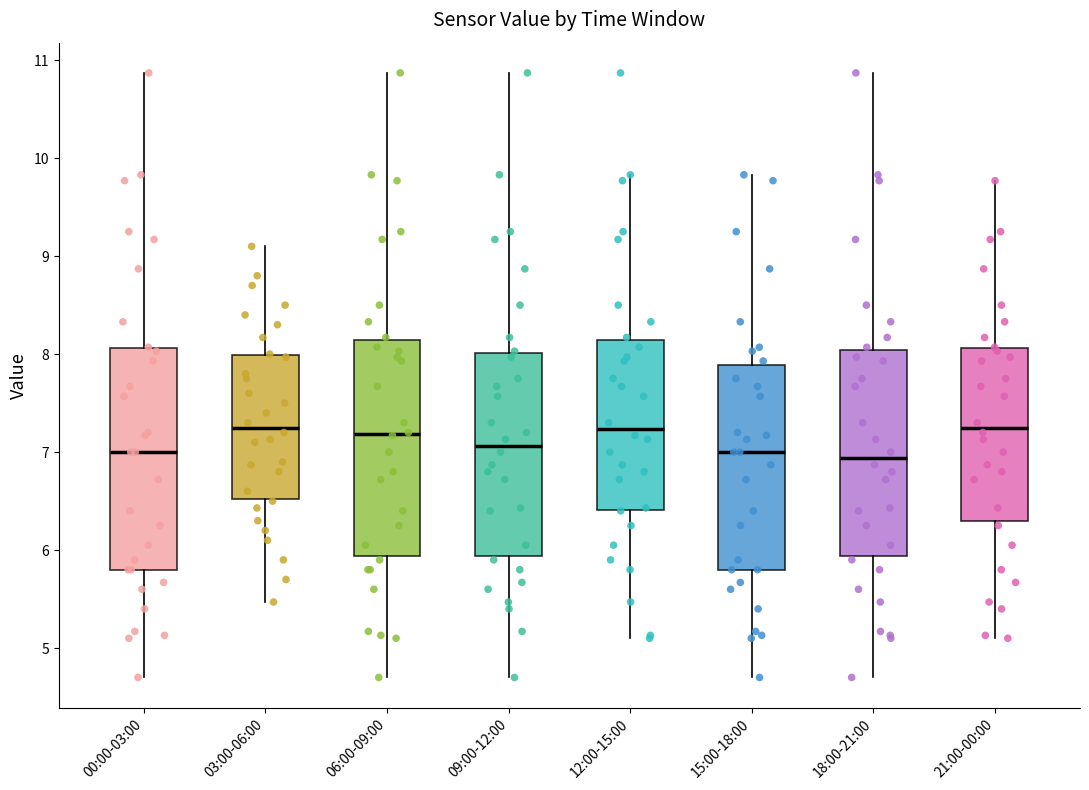

Reading left to right, read every box against the y-axis: the position of its median line, the range the box covers, and the ends of its whiskers. The values are not printed on the chart, so give them approximately, as read against the axis.

00:00-03:00: median 7.0, box 5.8 to 8.1, whiskers 4.7 to 10.9
03:00-06:00: median 7.3, box 6.5 to 8.0, whiskers 5.5 to 9.1
06:00-09:00: median 7.2, box 5.9 to 8.1, whiskers 4.7 to 10.9
09:00-12:00: median 7.1, box 5.9 to 8.0, whiskers 4.7 to 10.9
12:00-15:00: median 7.2, box 6.4 to 8.1, whiskers 5.1 to 9.8
15:00-18:00: median 7.0, box 5.8 to 7.9, whiskers 4.7 to 9.8
18:00-21:00: median 6.9, box 5.9 to 8.0, whiskers 4.7 to 10.9
21:00-00:00: median 7.3, box 6.3 to 8.1, whiskers 5.1 to 9.8